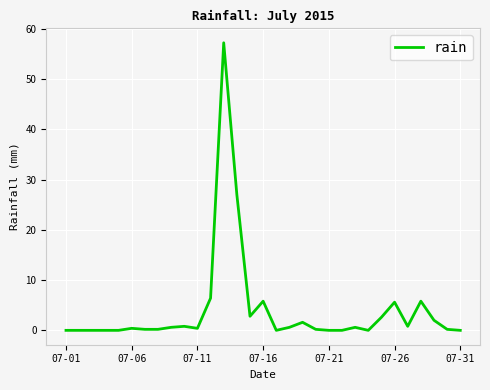

How many lines are shown in the chart?

1